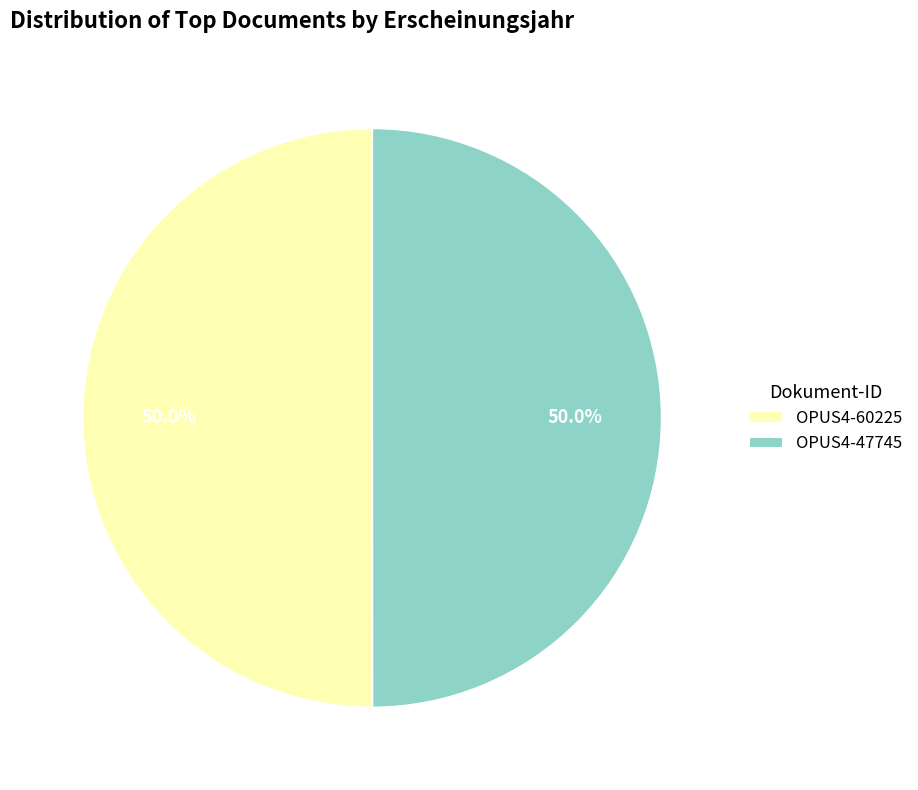

How many segments does this pie chart have?

2